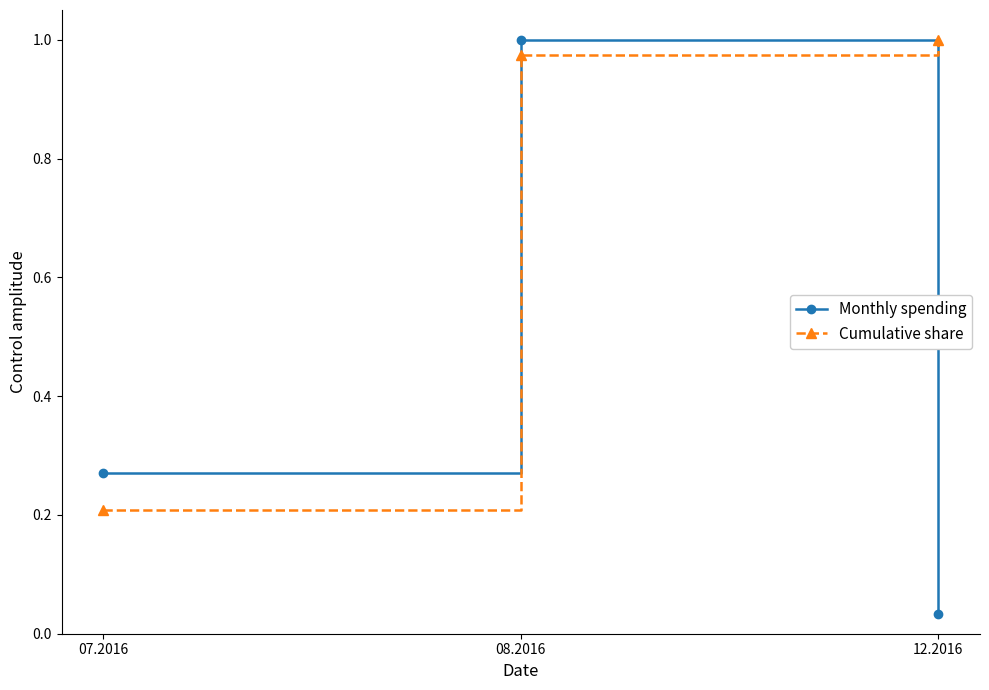

List the labels in order of Cumulative share value, smallest first.

07.2016, 08.2016, 12.2016